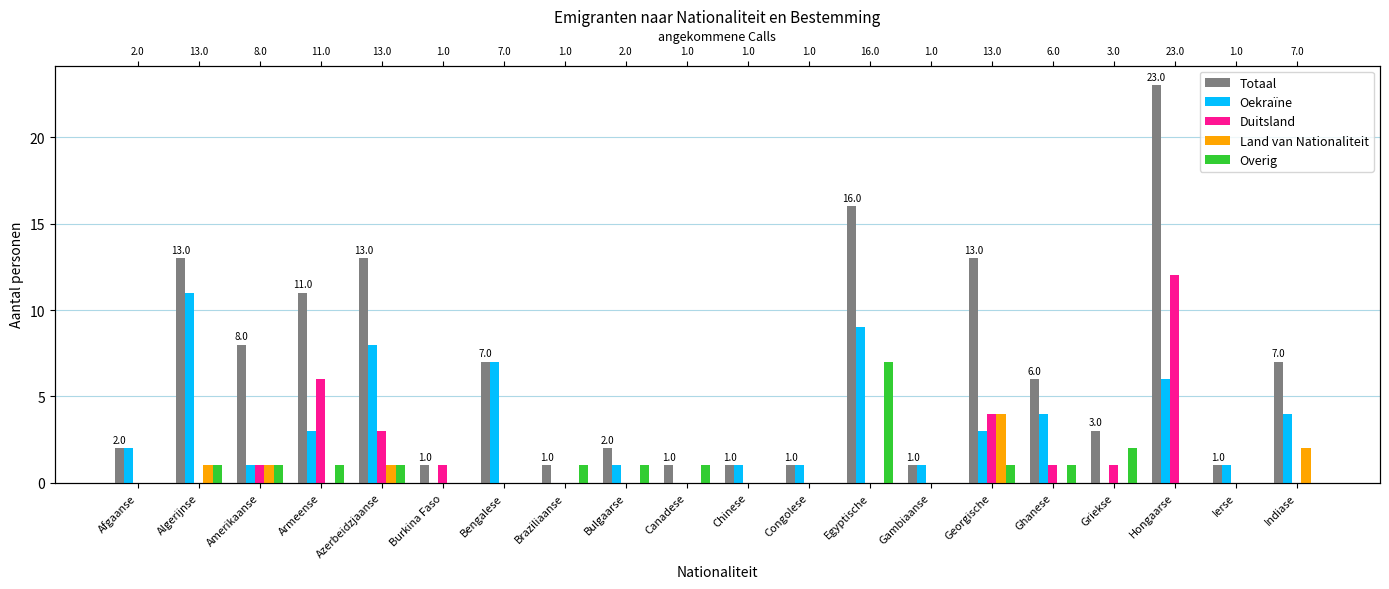

Between Hongaarse and Ierse, which is larger?

Hongaarse